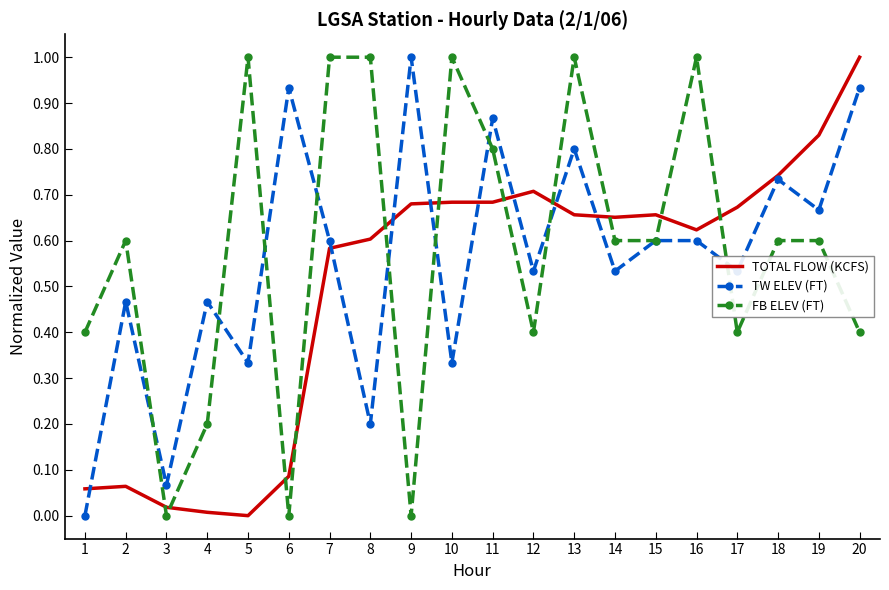

What is the sum of all TW ELEV (FT) values?

11.2